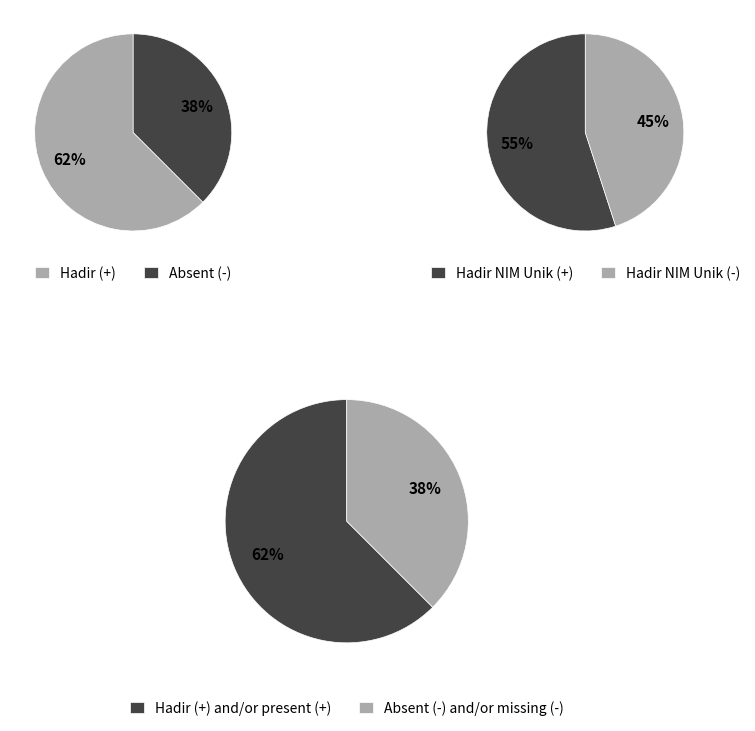

Between - and Hadir, which is larger?

Hadir